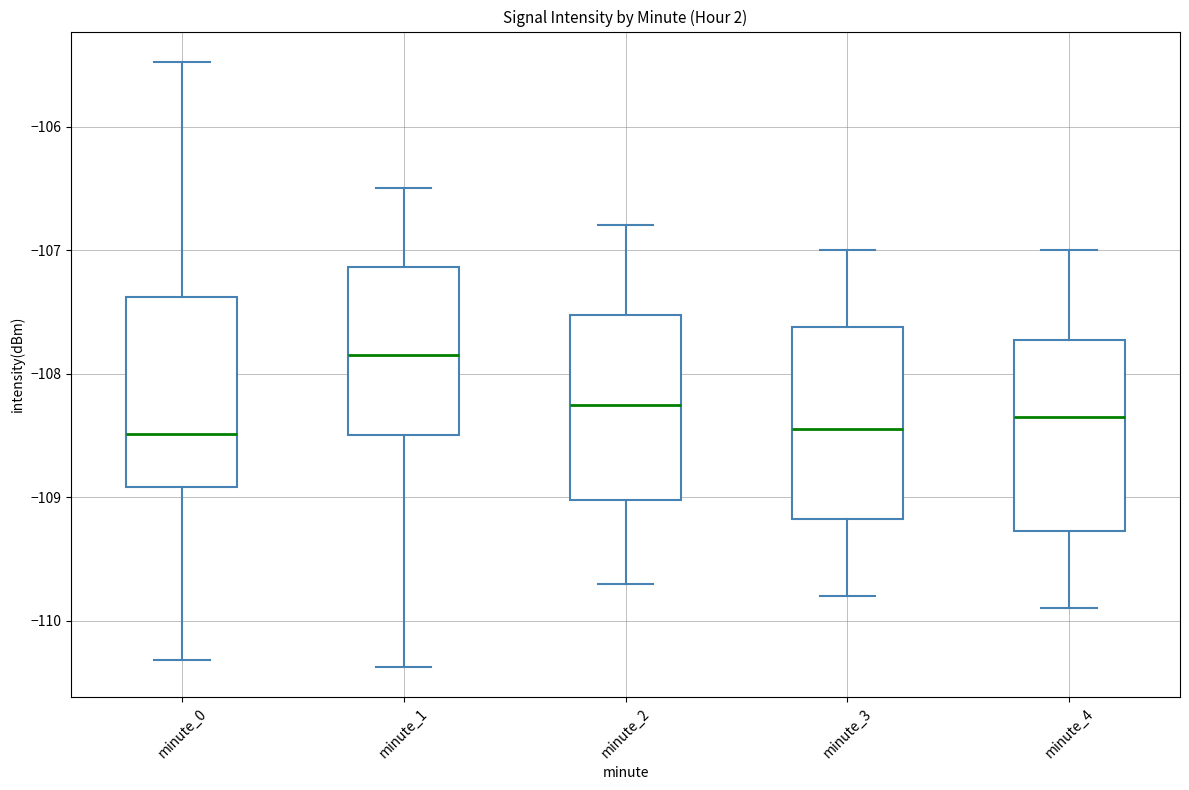

Reading left to right, transcribe this box plot: for each box, give where its median line is, the range the box spans, and where its two whiskers end, as read against the y-axis. The values are not printed on the chart, so give them approximately, as read against the axis.

minute_0: median -108.5, box -108.9 to -107.4, whiskers -110.3 to -105.5
minute_1: median -107.8, box -108.5 to -107.1, whiskers -110.4 to -106.5
minute_2: median -108.2, box -109.0 to -107.5, whiskers -109.7 to -106.8
minute_3: median -108.4, box -109.2 to -107.6, whiskers -109.8 to -107.0
minute_4: median -108.3, box -109.3 to -107.7, whiskers -109.9 to -107.0